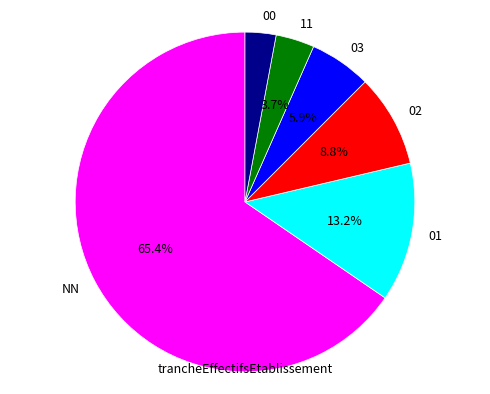

To the nearest percent, what is the combined percentage of 01 and 03?

19%